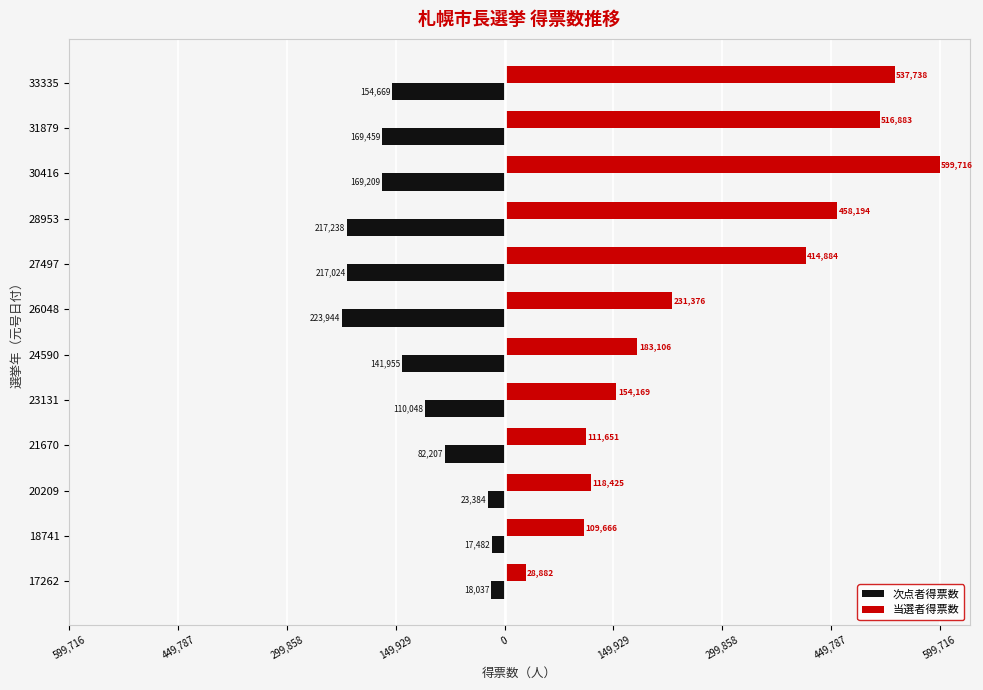

What are all the series names shown in the legend?

次点者得票数, 当選者得票数